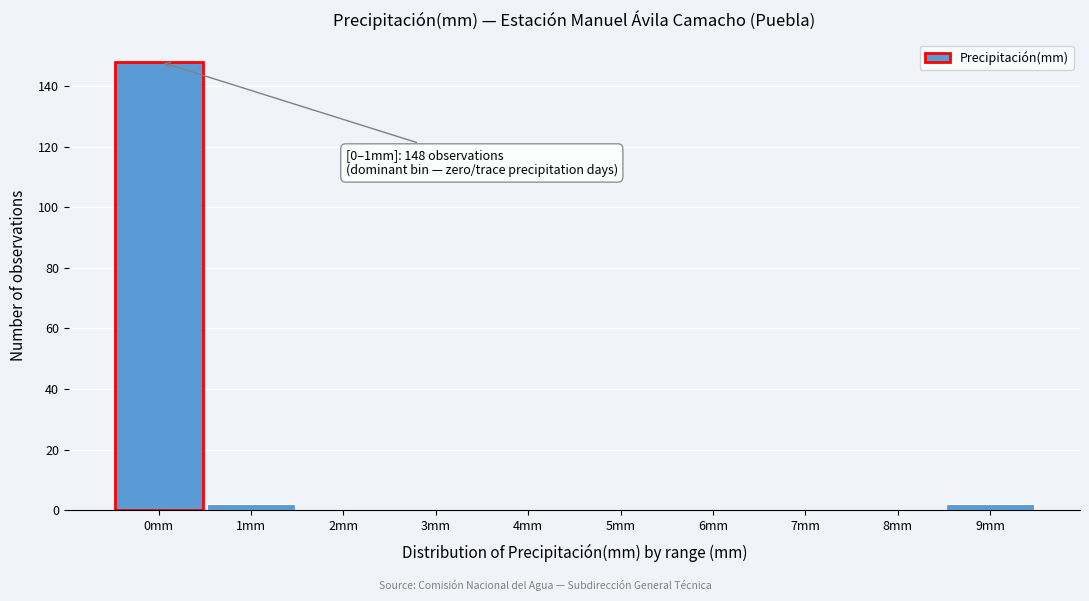

Reading right to left, extract all data points from this chart.

9mm=2	8mm=0	7mm=0	6mm=0	5mm=0	4mm=0	3mm=0	2mm=0	1mm=2	0mm=148